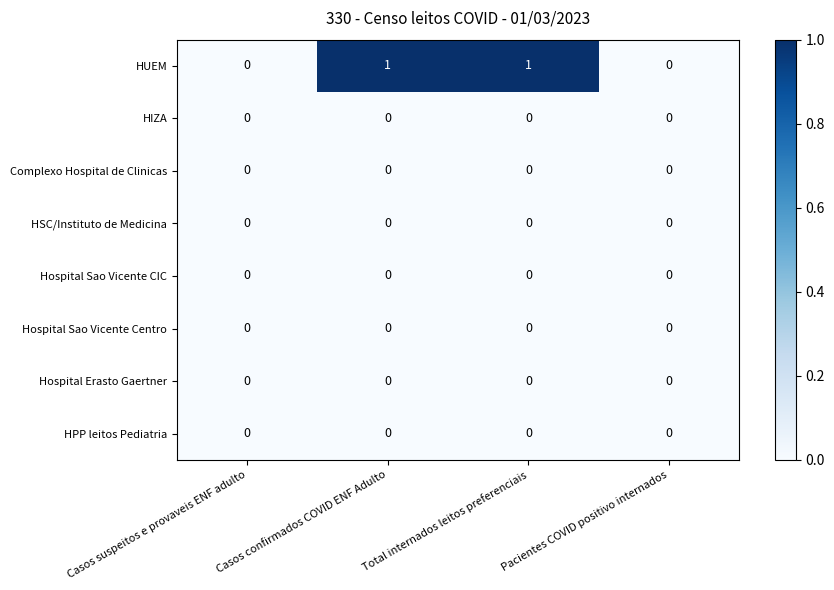

Between Casos confirmados COVID ENF Adulto and Pacientes COVID positivo internados, which series saw the biggest shift?

HUEM